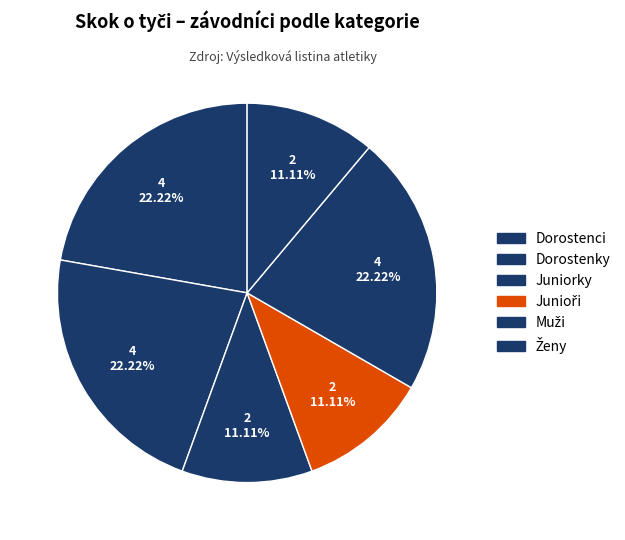

To the nearest percent, what is the average slice percentage?

17%